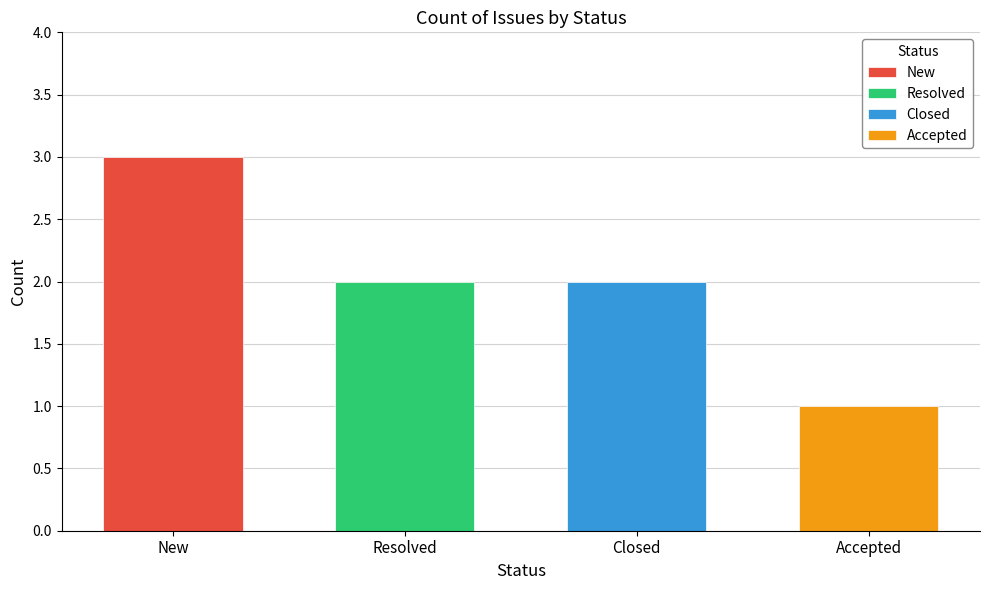

What is the value of the 2nd bar from the left?

2